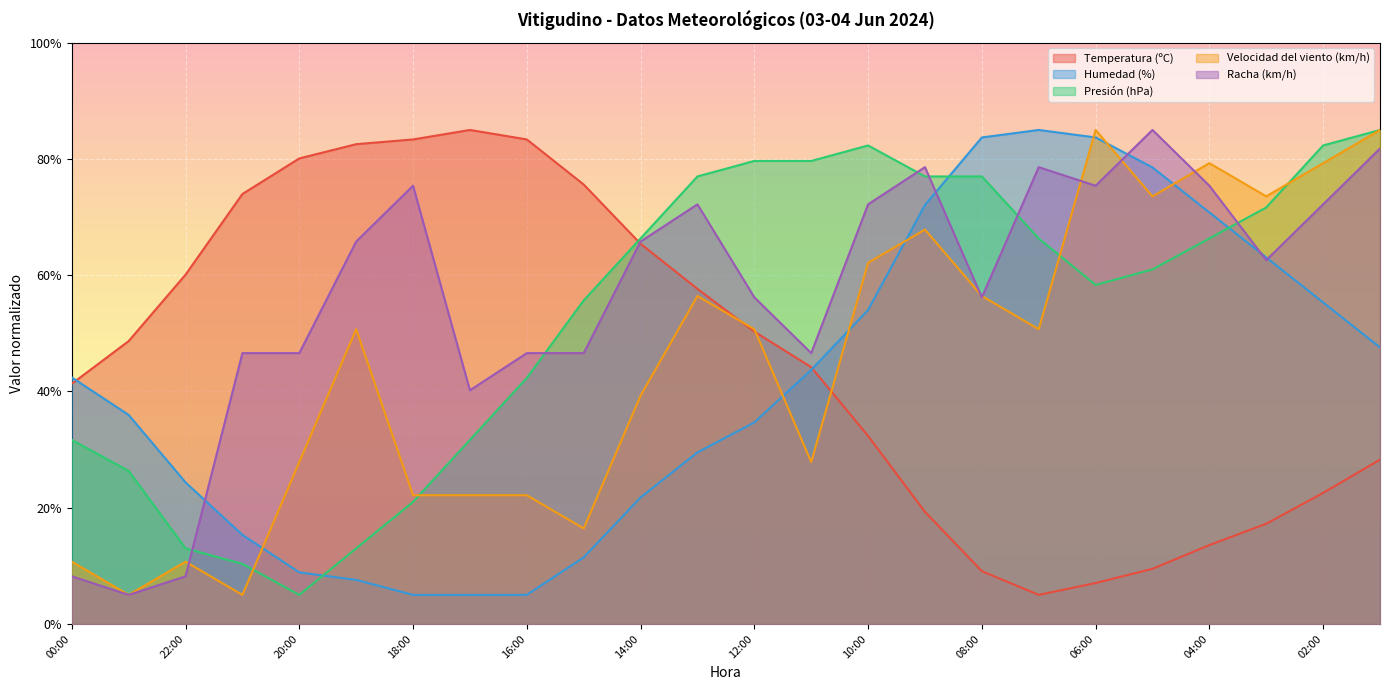

What is the maximum value for Humedad (%)?

85.0